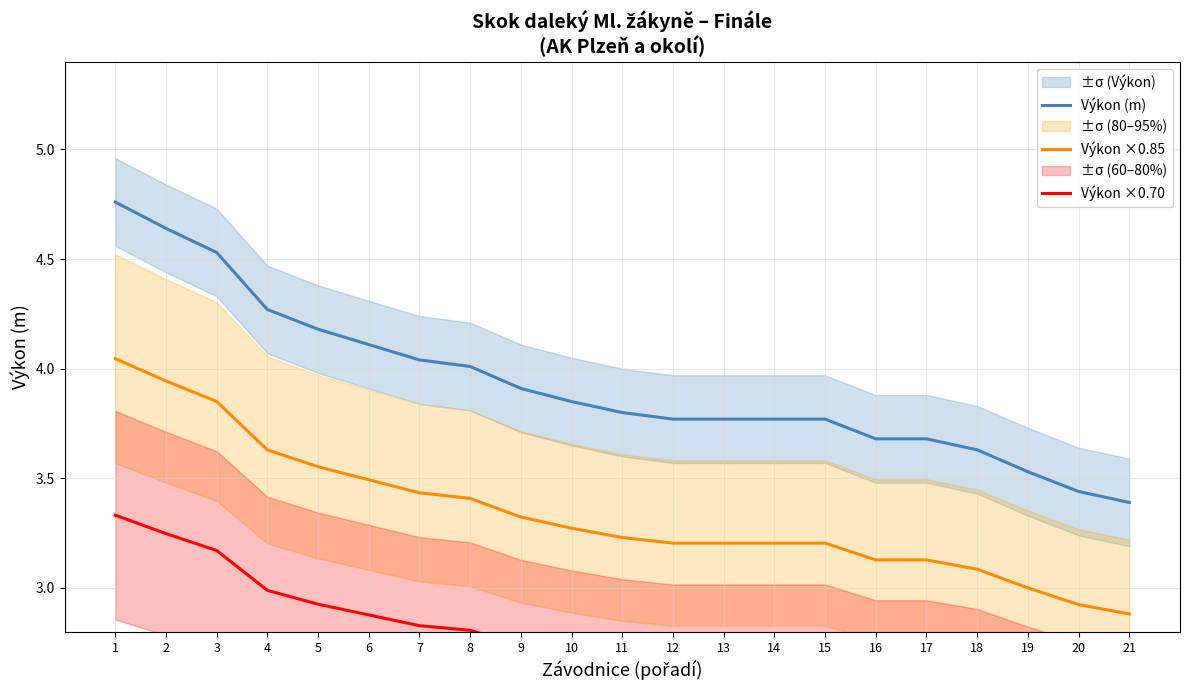

How many distinct data groups are displayed?

3